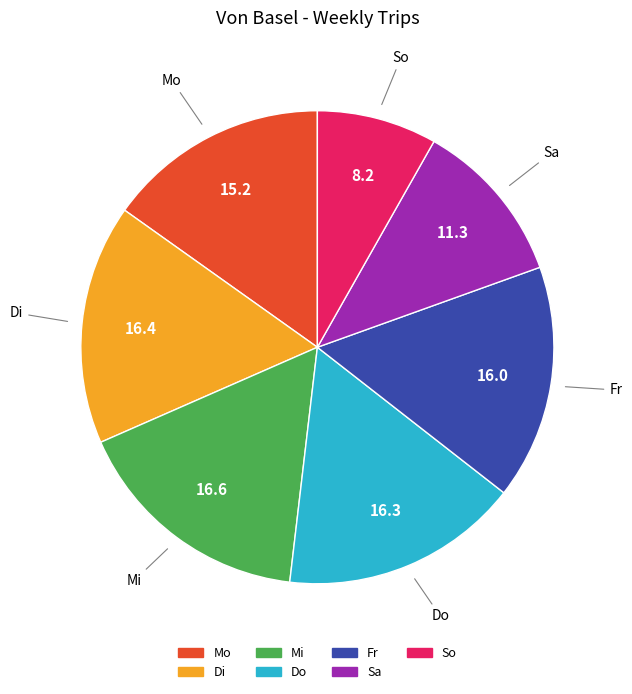

Which slice is the smallest?

So